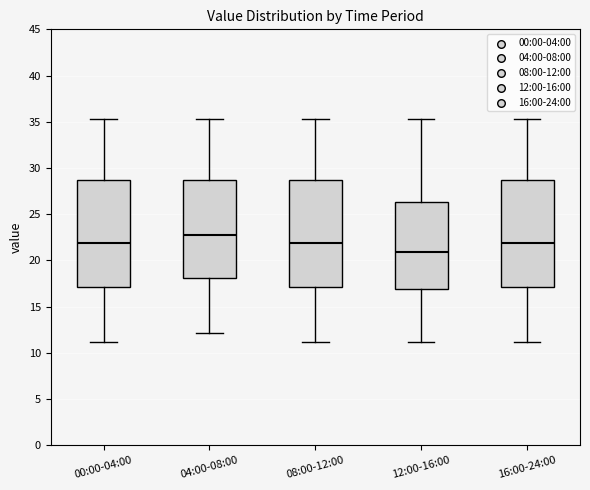

Where does the lower whisker of the box for 08:00-12:00 end on the y-axis? The values are not printed on the chart, so give them approximately, as read against the axis.

11.0